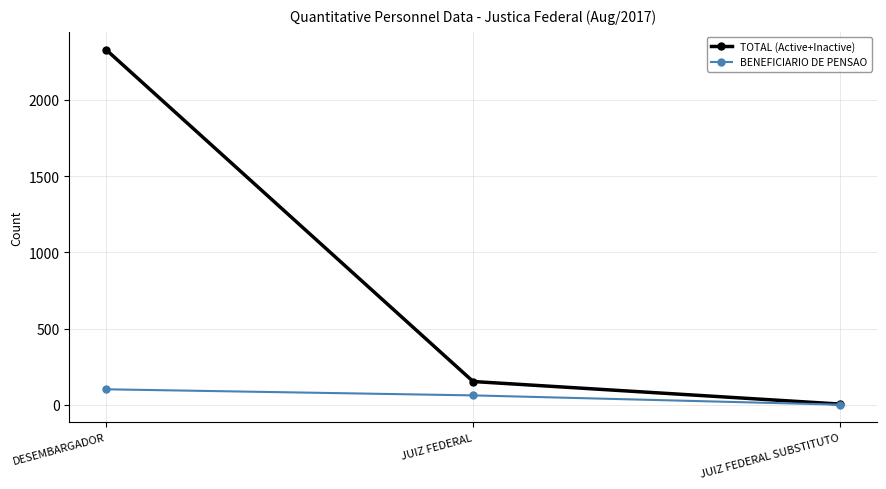

Reading left to right, extract all data points from this chart.

TOTAL (Active+Inactive): DESEMBARGADOR=2330	JUIZ FEDERAL=154	JUIZ FEDERAL SUBSTITUTO=6
BENEFICIARIO DE PENSAO: DESEMBARGADOR=103	JUIZ FEDERAL=63	JUIZ FEDERAL SUBSTITUTO=2